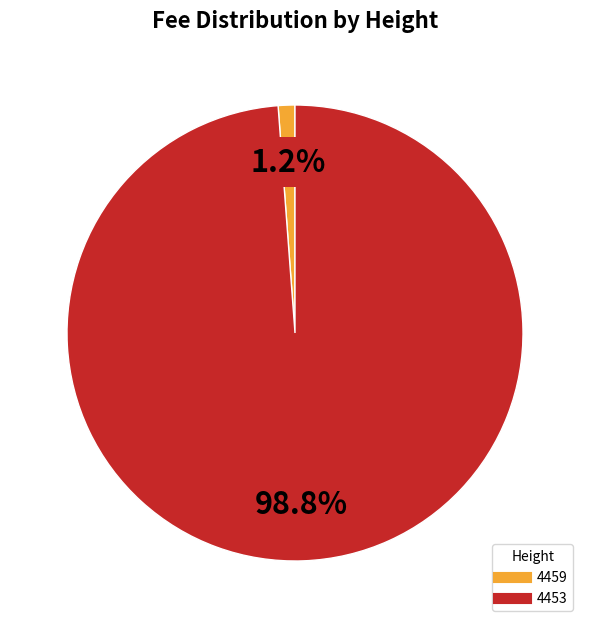

To the nearest percent, what is the difference between the 4459 and 4453 slice percentages?

98%